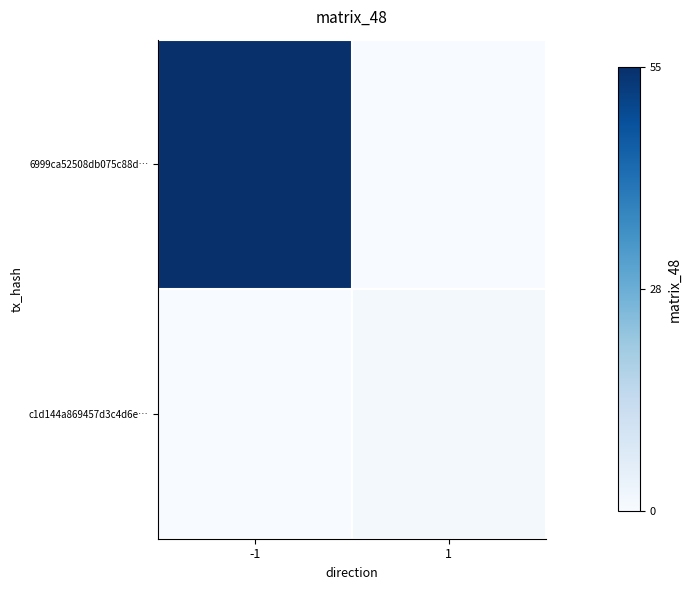

How many categories are shown in the chart?

2